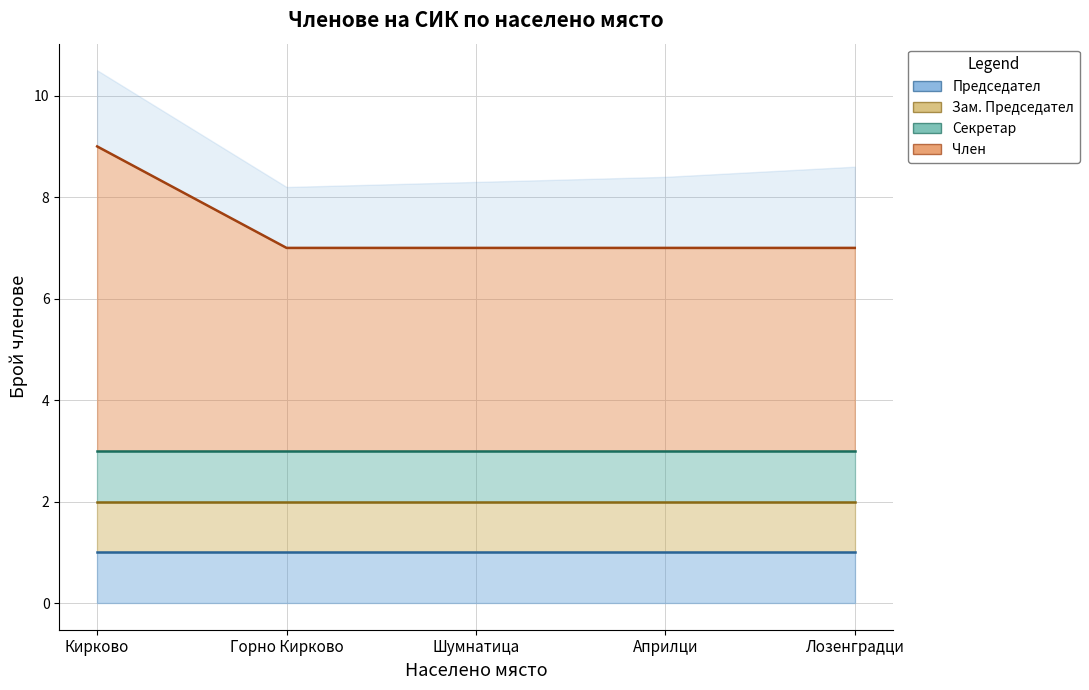

What is the maximum value shown in the chart?

6